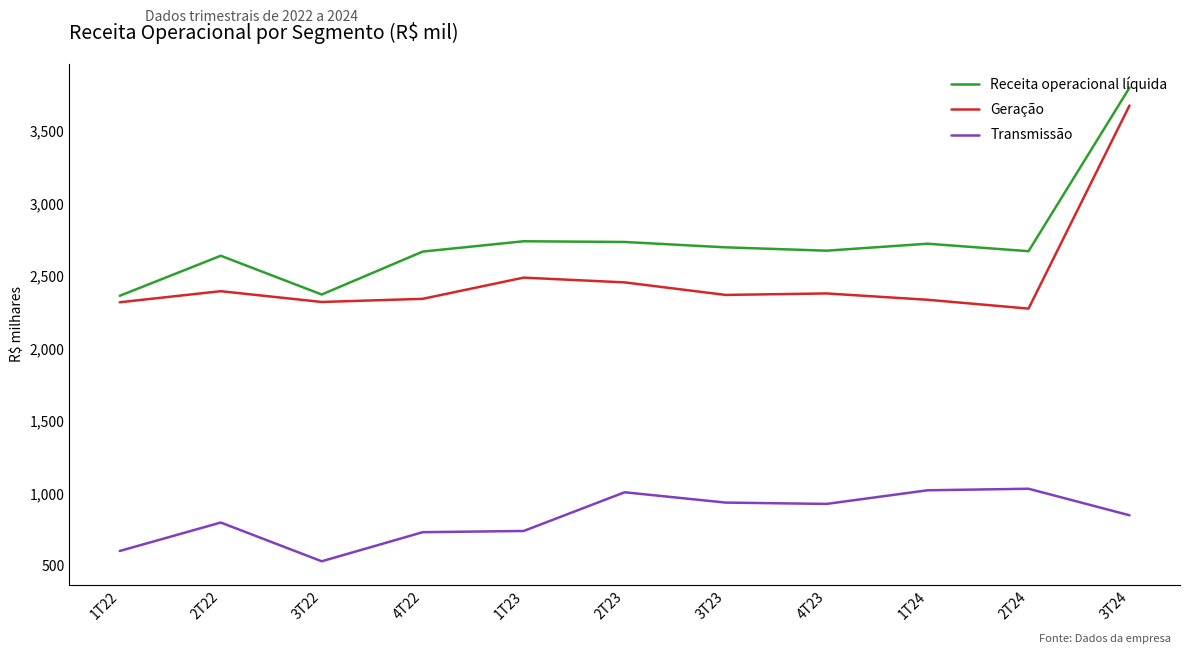

Which series has the largest total across all categories?

Receita operacional líquida